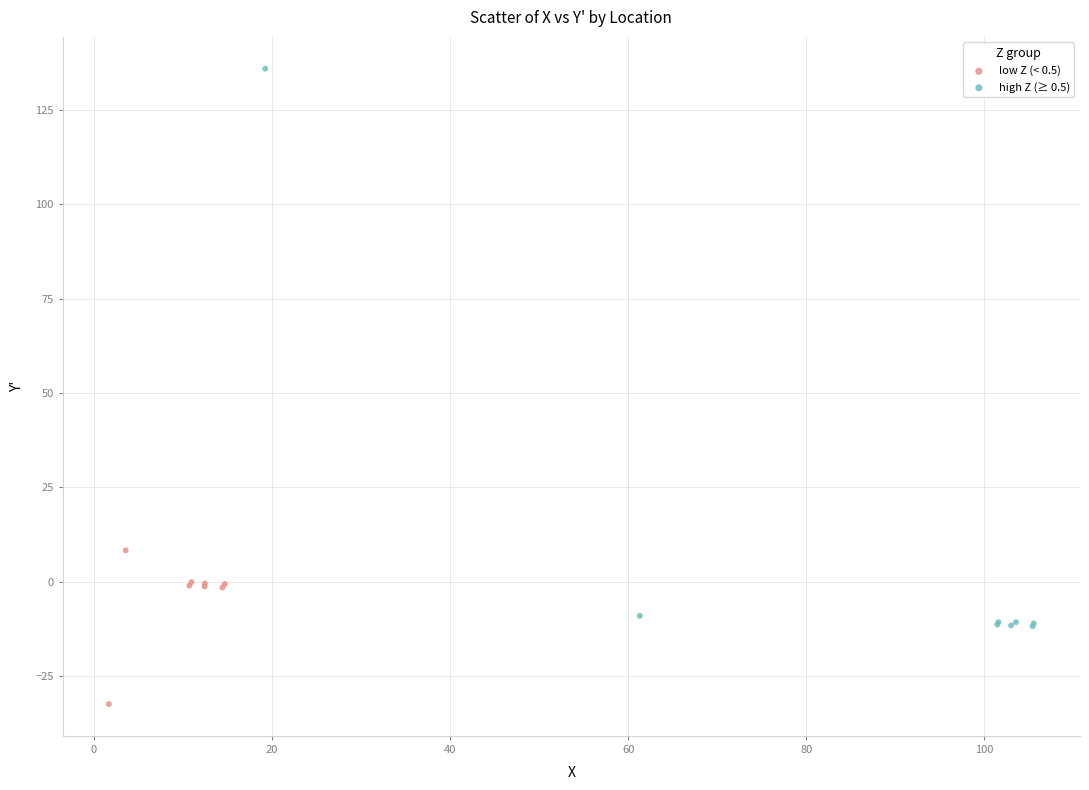

Which series contains the lowest Y value?

low Z (< 0.5)